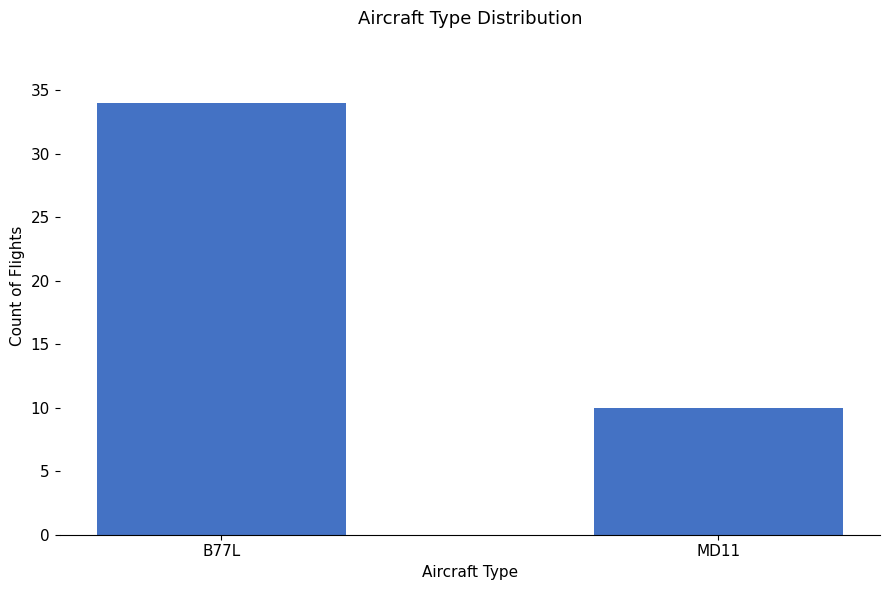

Reading left to right, list all the values displayed in this chart.

B77L=34	MD11=10